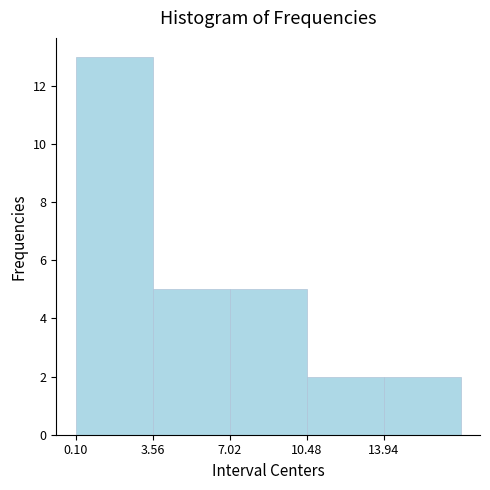

Reading left to right, list every bar in this chart as the range it spans on the x-axis followed by its height. Neither the bar edges nor the heights are printed on the chart, so give them approximately, as read against the axes.

0.0 to 3.5: 13
3.5 to 7.0: 5
7.0 to 10.5: 5
10.5 to 14.0: 2
14.0 to 17.5: 2